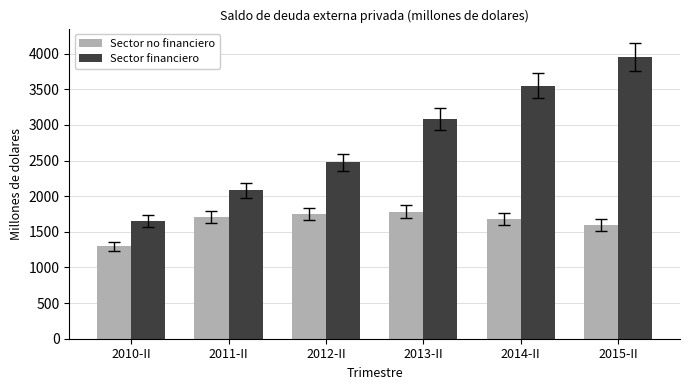

What is the spread (max minus min) of values at 2013-II?

1293.5